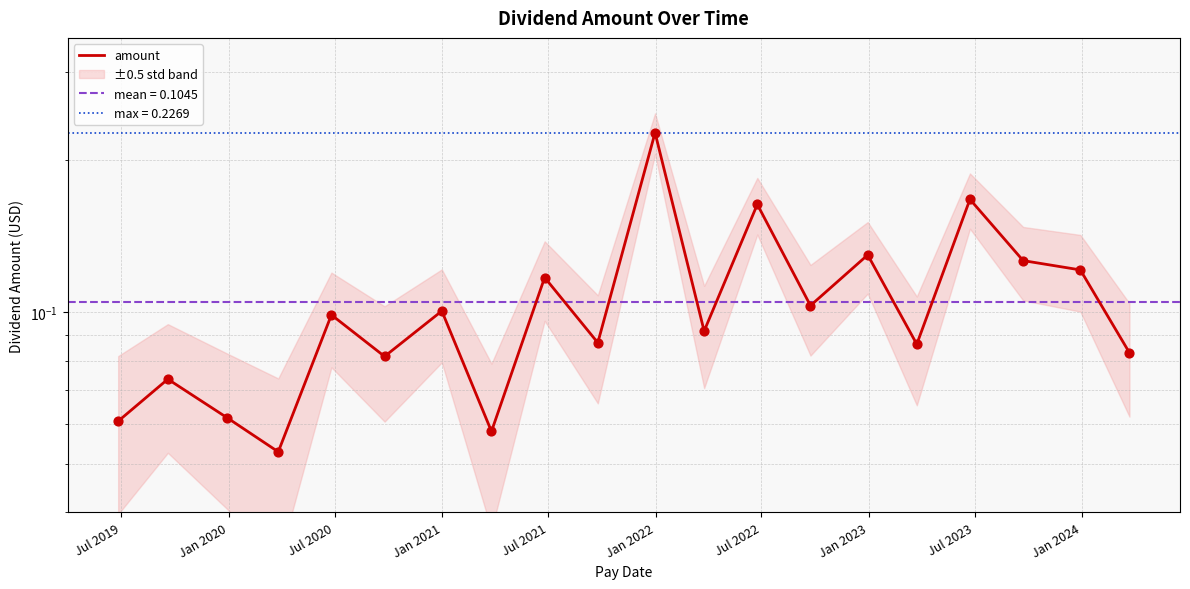

Between Jul 2021 and Jul 2020, which is larger?

Jul 2021